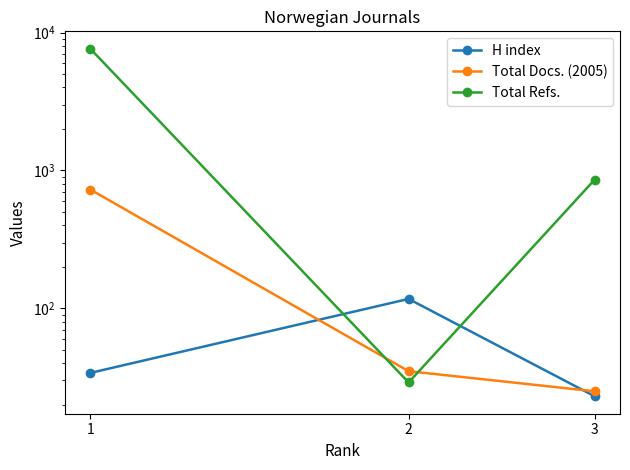

Is it true that Total Refs. equals 5016 at 1?

False